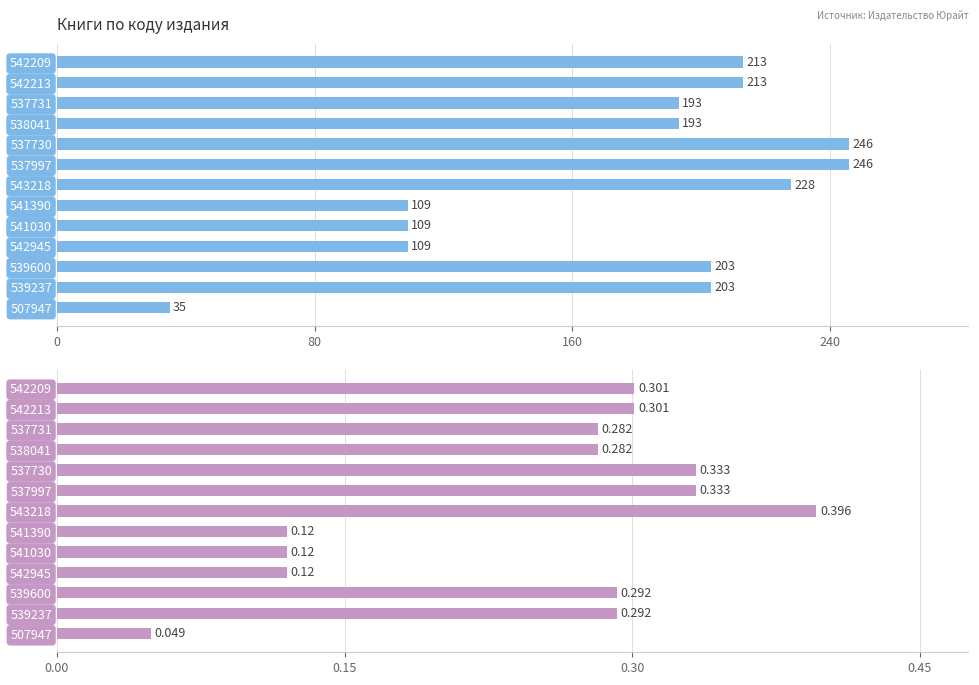

List the series in order of their overall mean, highest first.

Кол-во страниц, Вес (кг)